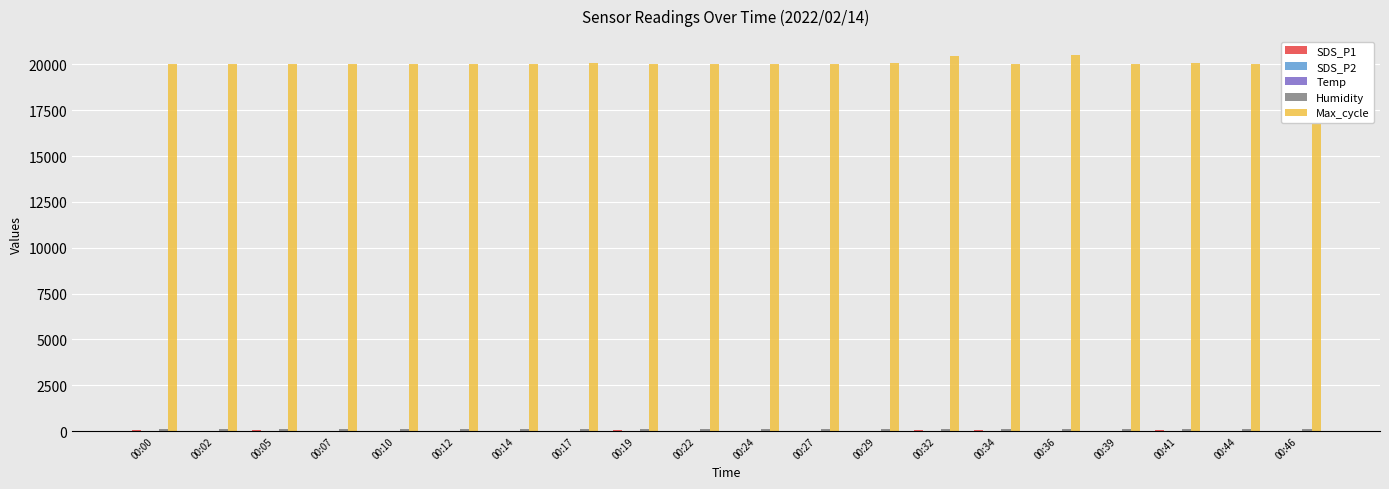

Does the chart contain stacked bars?

No